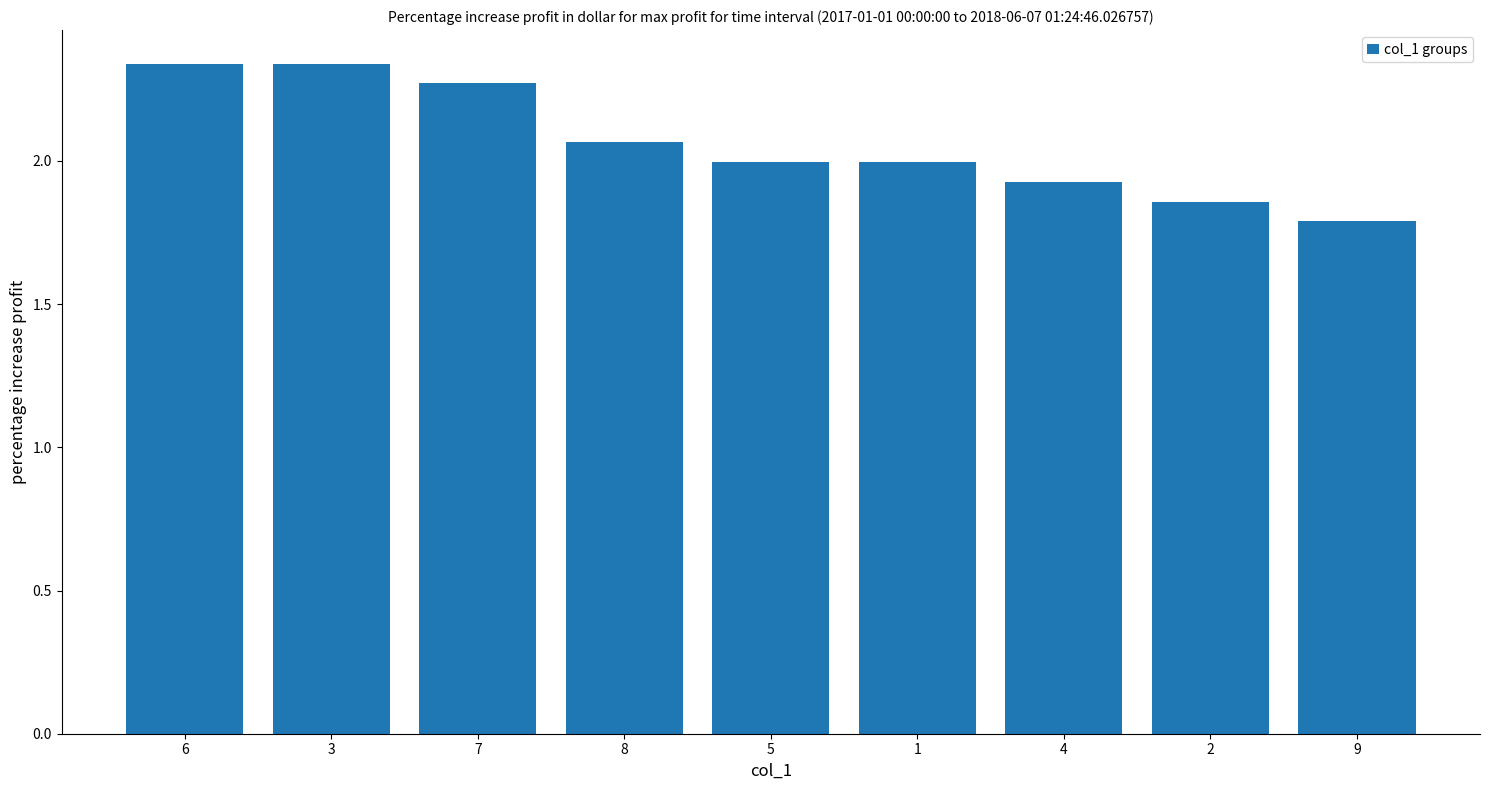

What is the change in value from 4 to 9?

-0.1